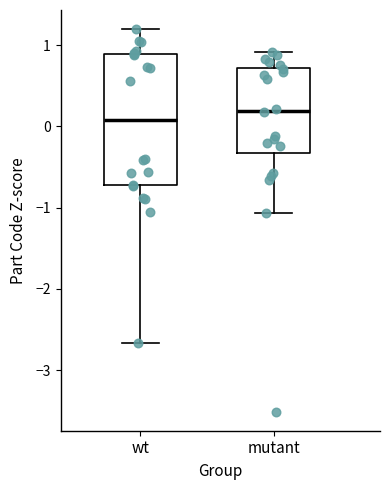

Reading left to right, read every box against the y-axis: the position of its median line, the range the box covers, and the ends of its whiskers. The values are not printed on the chart, so give them approximately, as read against the axis.

wt: median 0.1, box -0.7 to 0.9, whiskers -2.7 to 1.2
mutant: median 0.2, box -0.3 to 0.7, whiskers -1.1 to 0.9